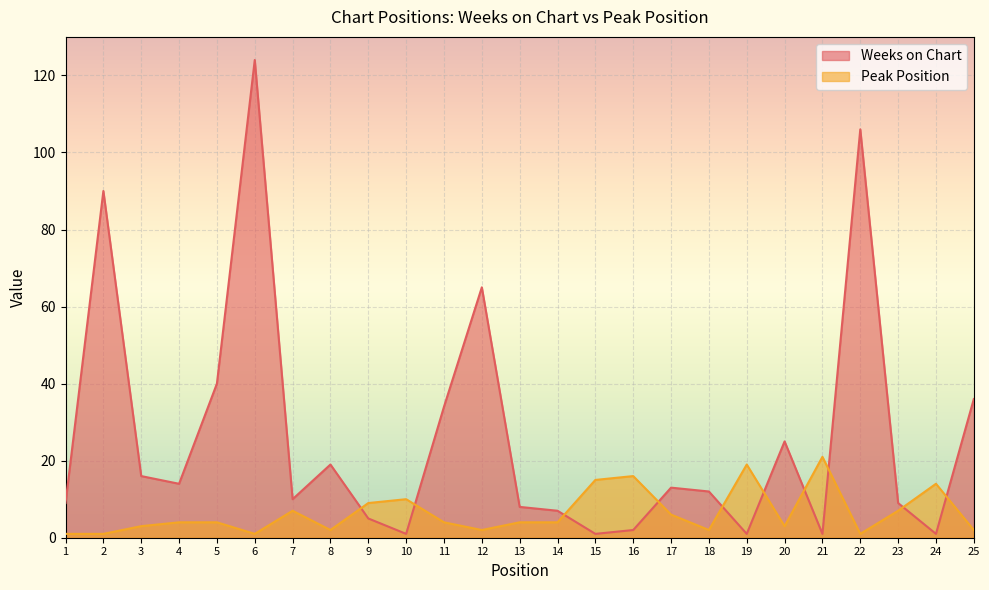

What is the sum of all Weeks on Chart values?

649